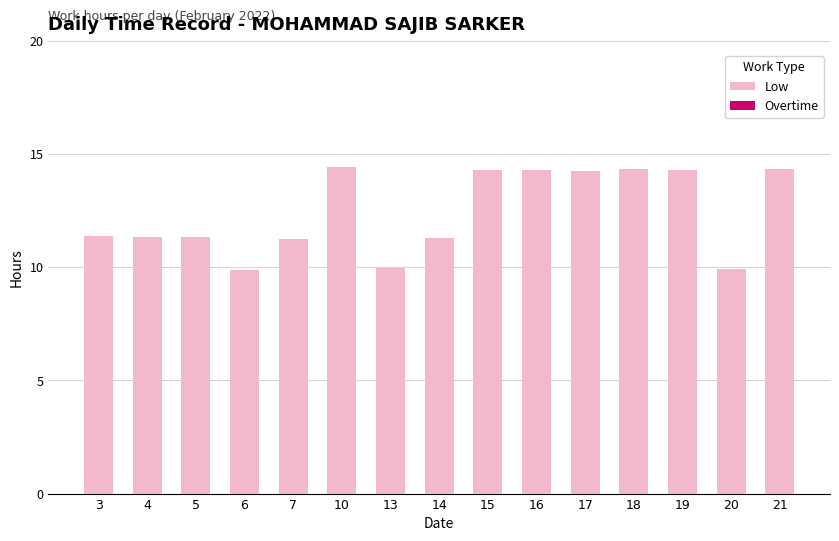

Which has a higher value, 17 or 14?

17